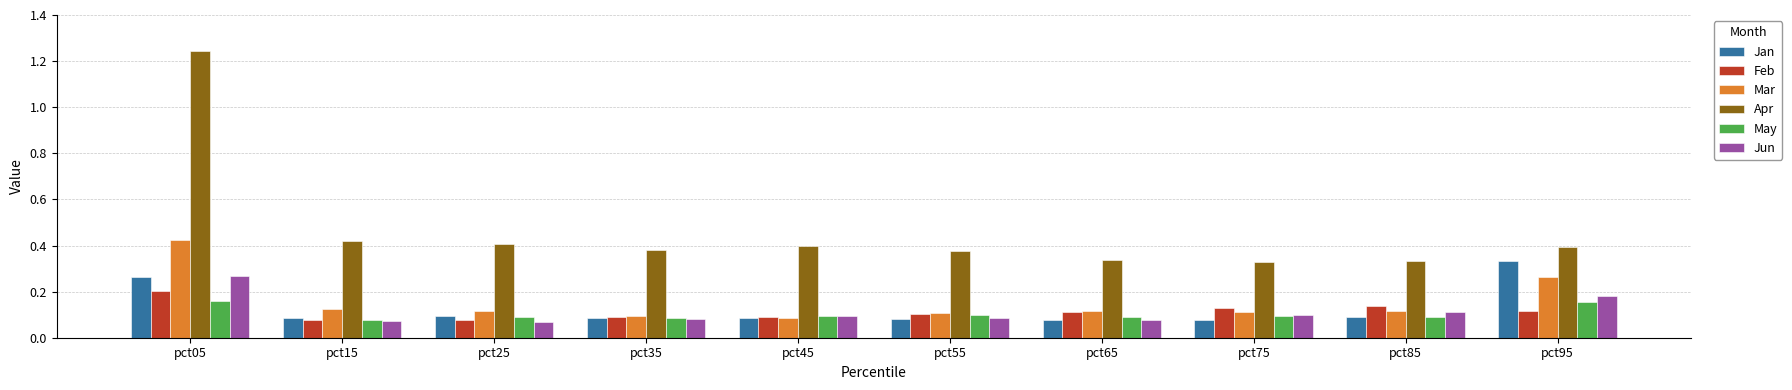

Is it true that Mar equals 0.1 at pct15?

True